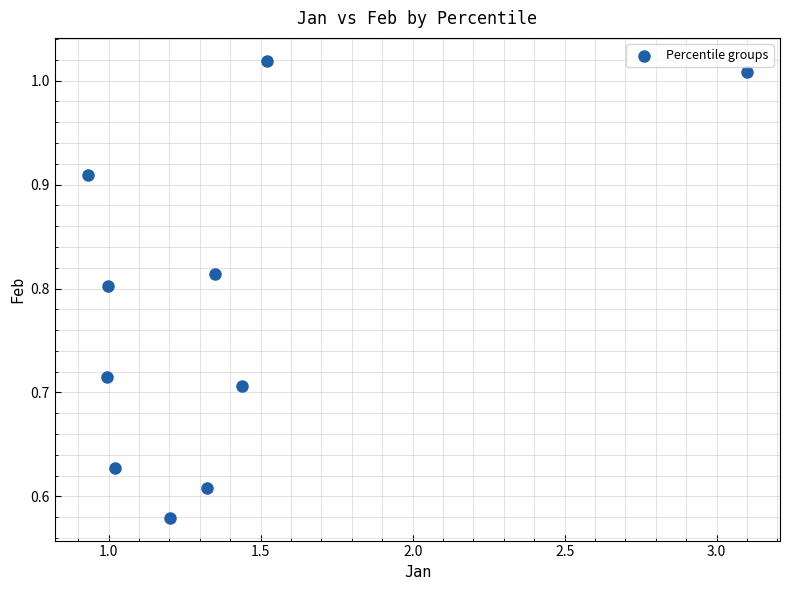

What is the range of X values (max minus min)?

2.2